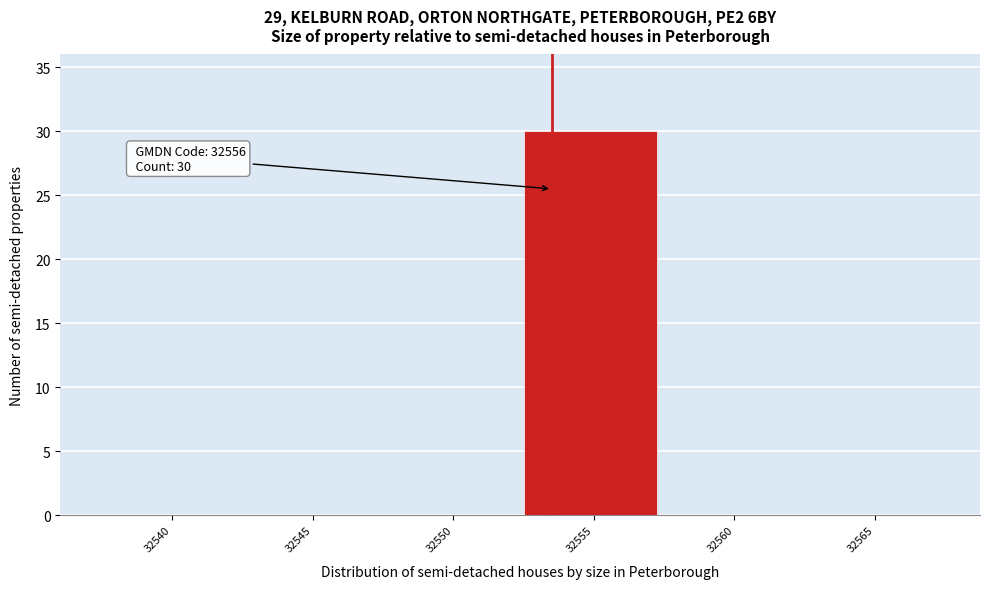

Reading right to left, extract all data points from this chart.

32565=0	32560=0	32555=30	32550=0	32545=0	32540=0